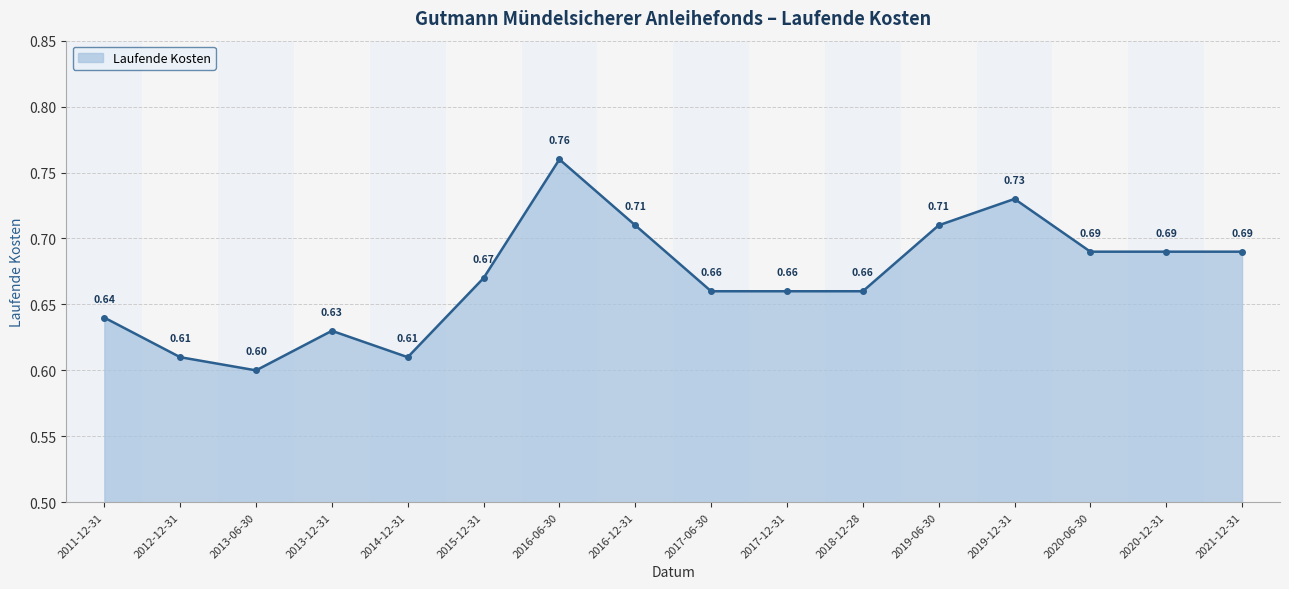

How many lines are shown in the chart?

1